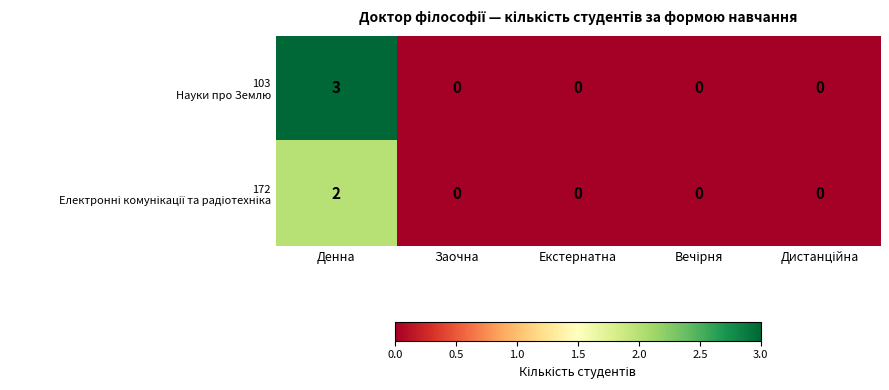

At which category is the sum across all series the highest?

Денна